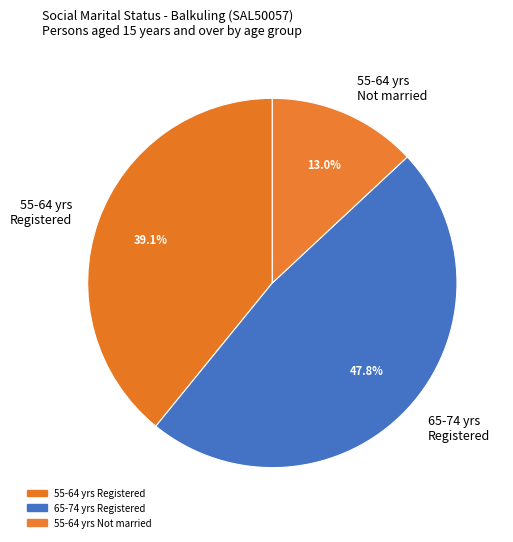

Does any single category account for the majority?

No